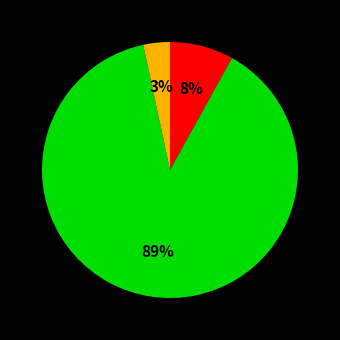

To the nearest percent, what is the average slice percentage?

33%